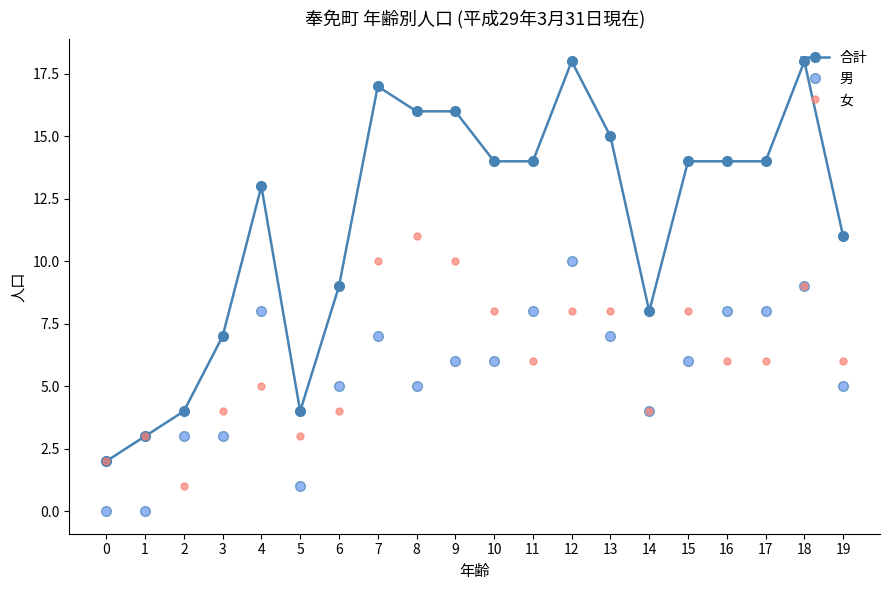

How many lines are shown in the chart?

3